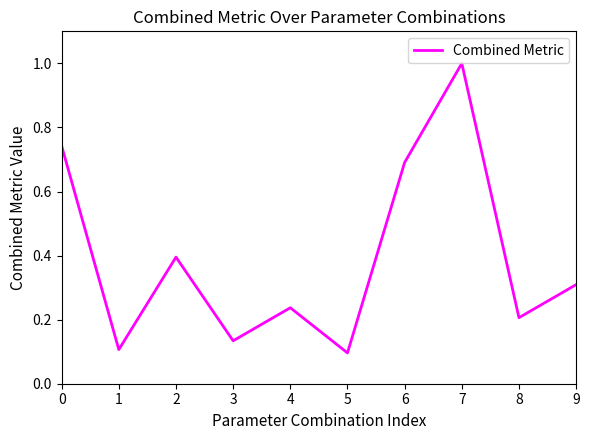

List the labels in order of value, largest first.

7, 0, 6, 2, 9, 4, 8, 3, 1, 5